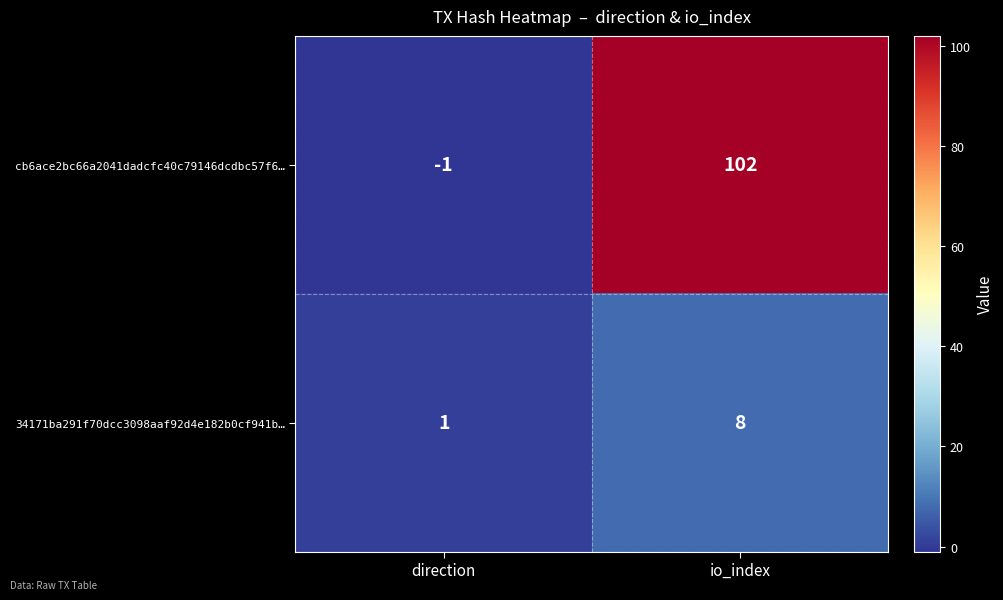

Which category has the highest value across all series?

io_index